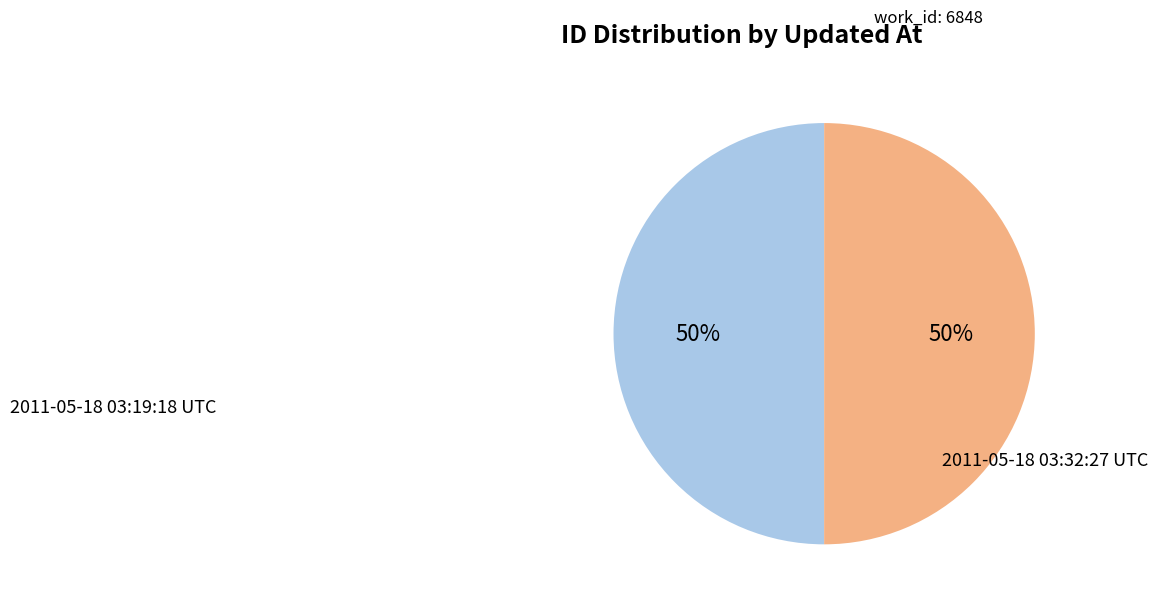

How many segments does this pie chart have?

2